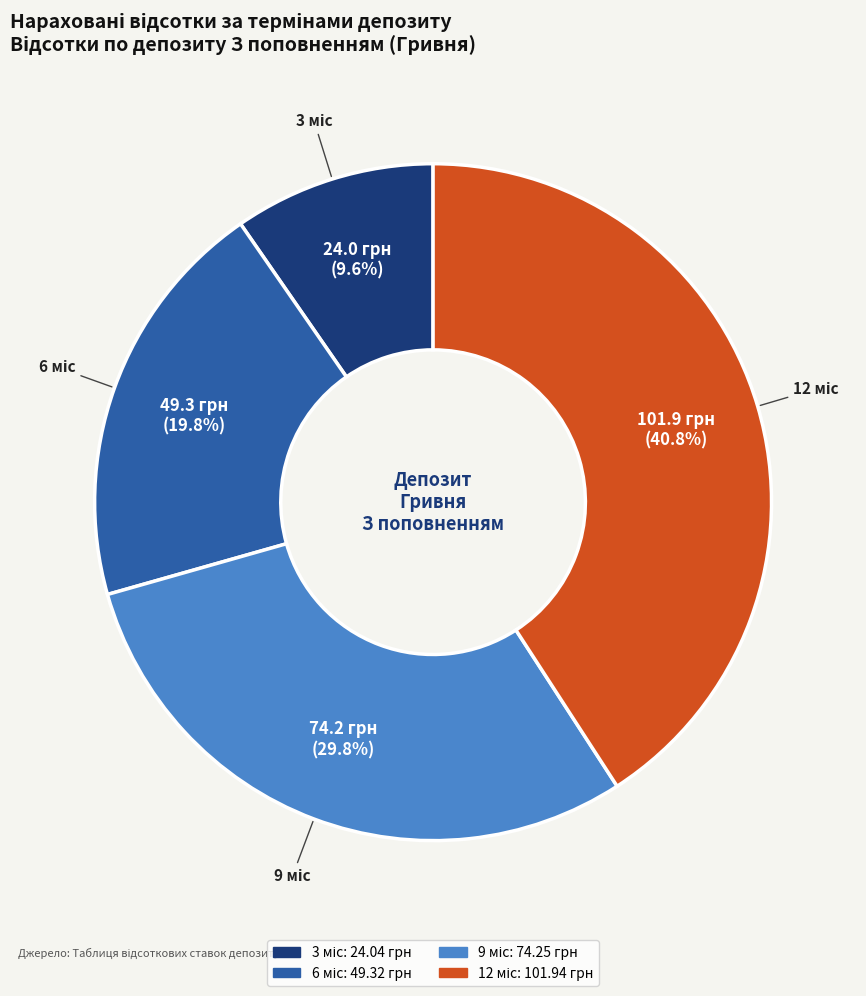

Is there a majority slice in this chart?

No